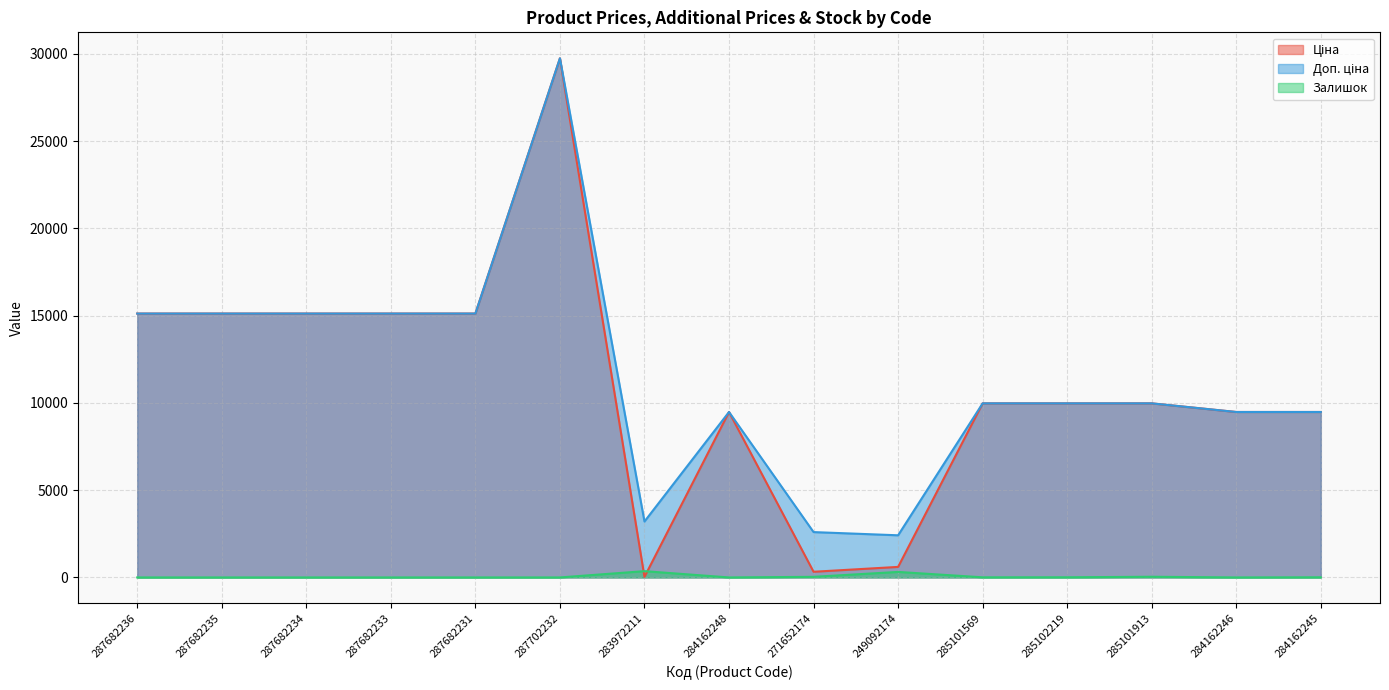

What is the approximate value of Ціна at 285102219?

9975.0